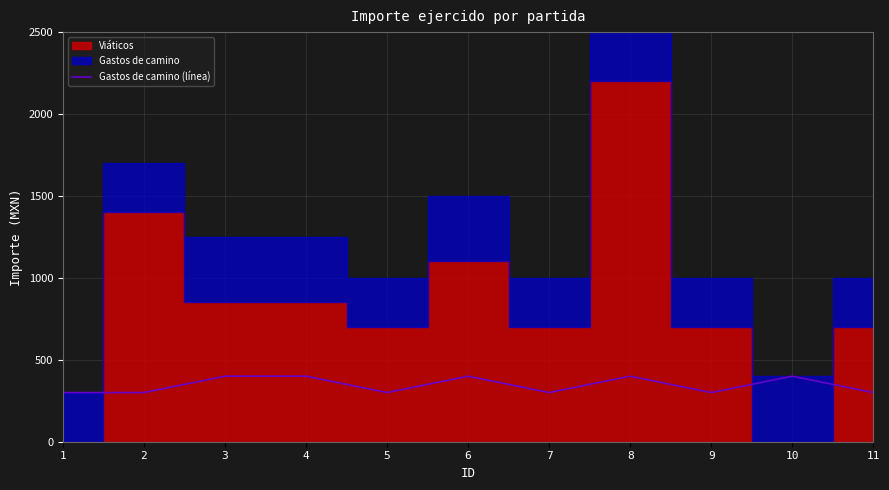

True or false: the data shows 138 at 3.

False